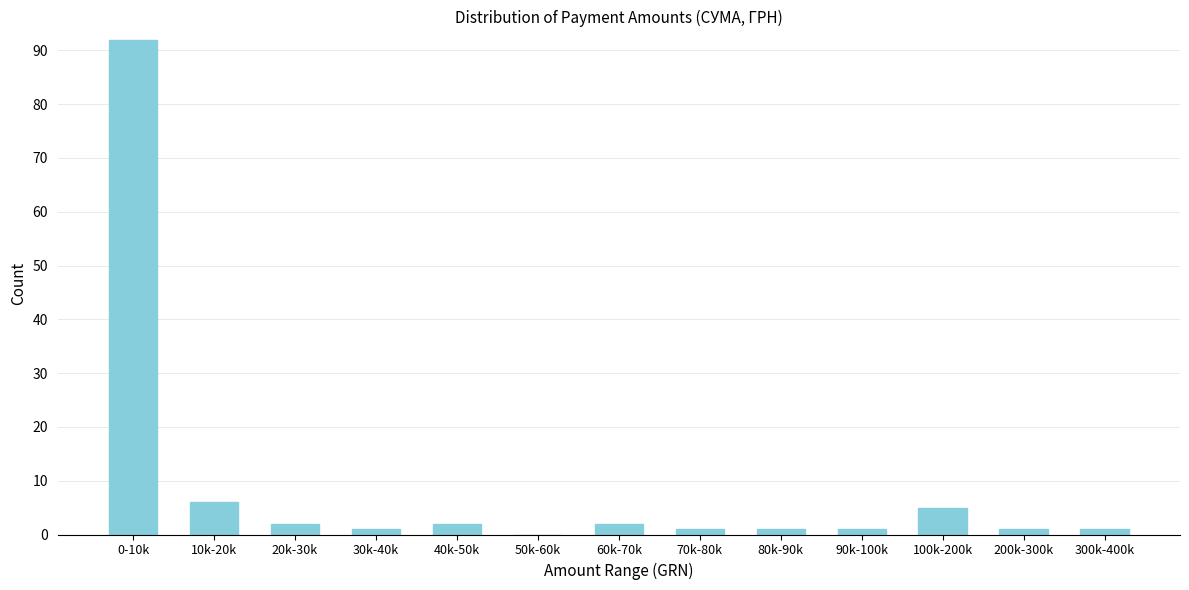

Reading right to left, extract all data points from this chart.

300k-400k=1	200k-300k=1	100k-200k=5	90k-100k=1	80k-90k=1	70k-80k=1	60k-70k=2	50k-60k=0	40k-50k=2	30k-40k=1	20k-30k=2	10k-20k=6	0-10k=92